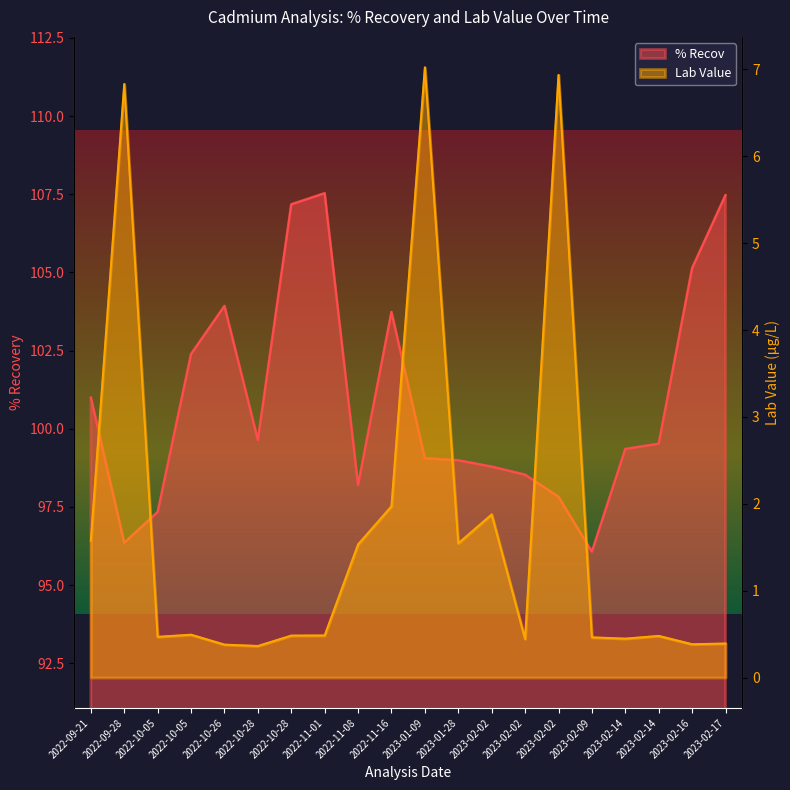

At which category is the sum across all series the highest?

2022-11-01